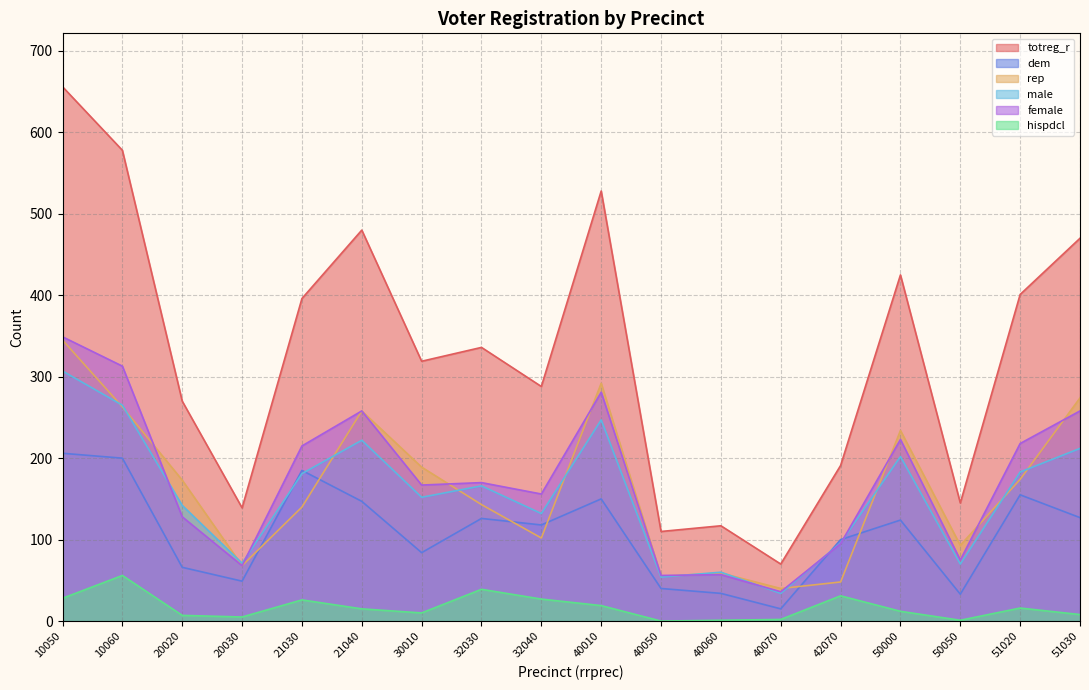

True or false: male has more than 1 interior local peaks.

True